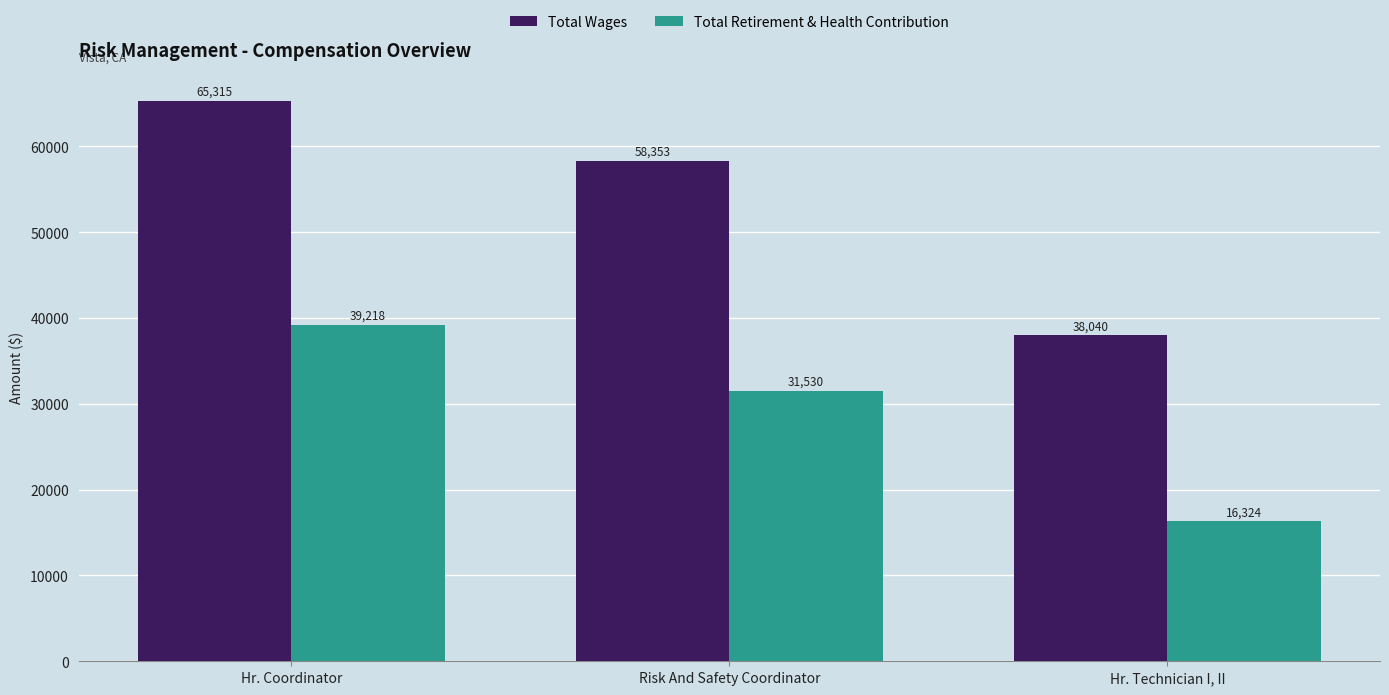

What is the difference between the Total Retirement & Health Contribution values at Risk And Safety Coordinator and Hr. Coordinator?

7688